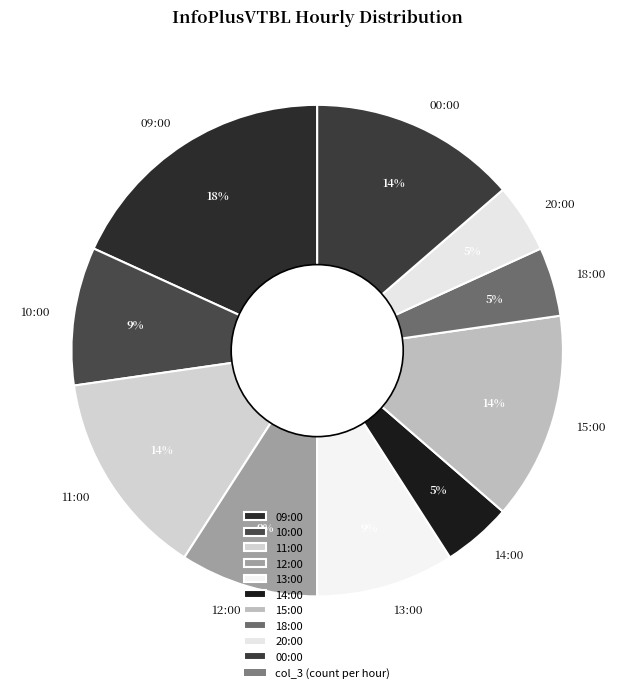

To the nearest percent, what is the combined percentage of 09:00 and 14:00?

23%